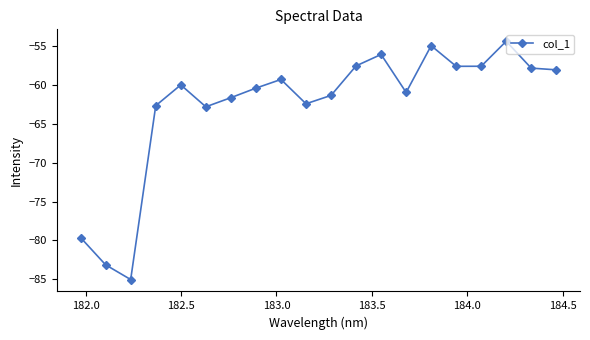

Does the chart display data point markers on the line(s)?

Yes